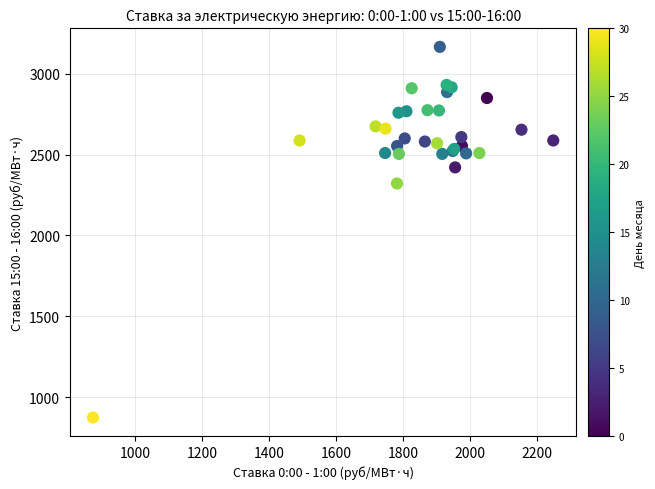

What Y value in the scatter plot is closest to 2020?

2321.8